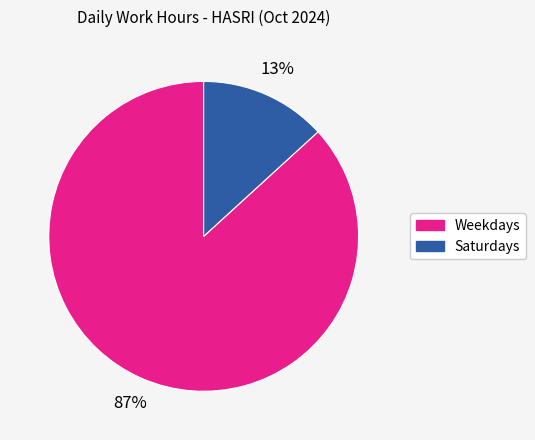

Is there a majority slice in this chart?

Yes